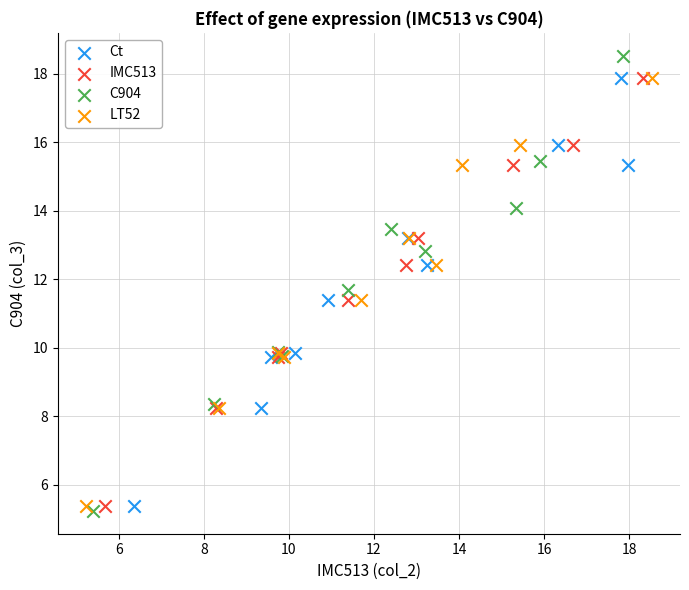

Which series contains the lowest Y value?

C904